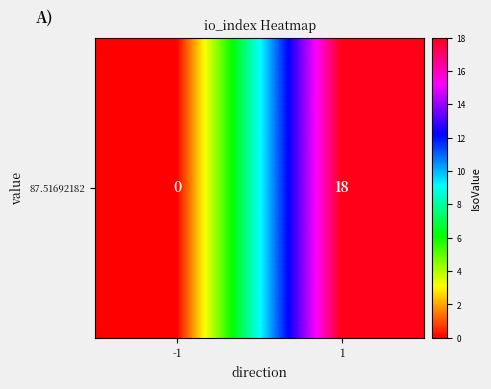

The chart shows a value of 0 at -1. True or false?

True